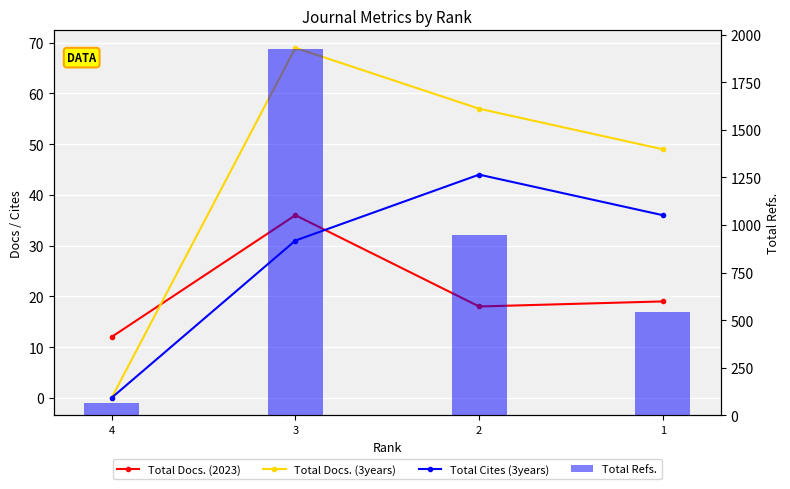

At which category does the chart reach its peak across all series?

3